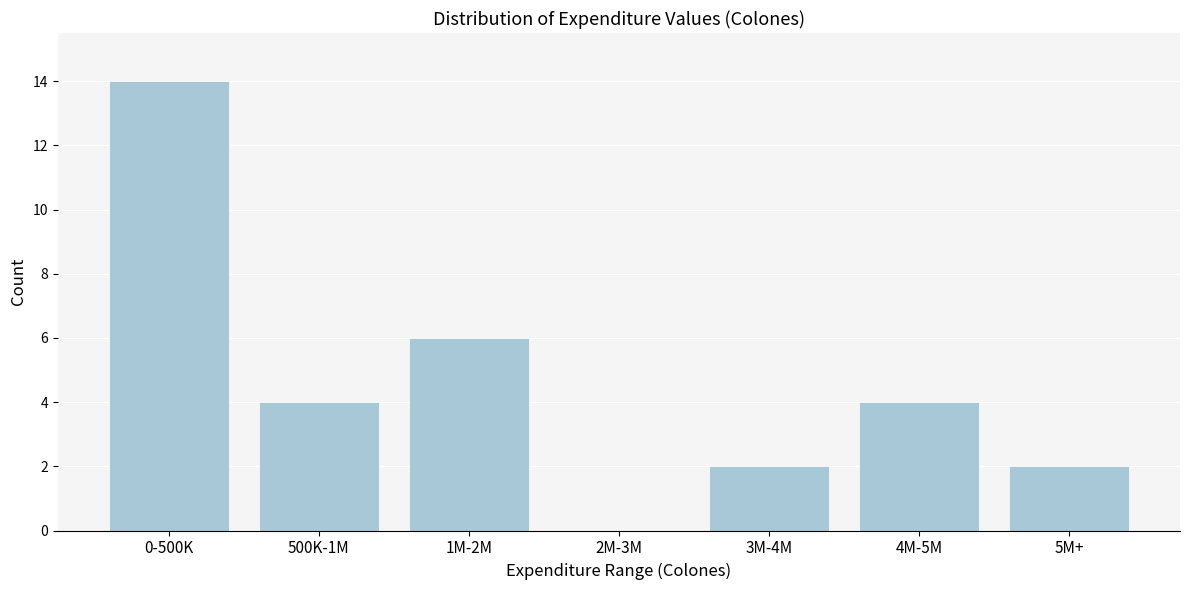

Reading right to left, extract all data points from this chart.

5M+=2	4M-5M=4	3M-4M=2	2M-3M=0	1M-2M=6	500K-1M=4	0-500K=14